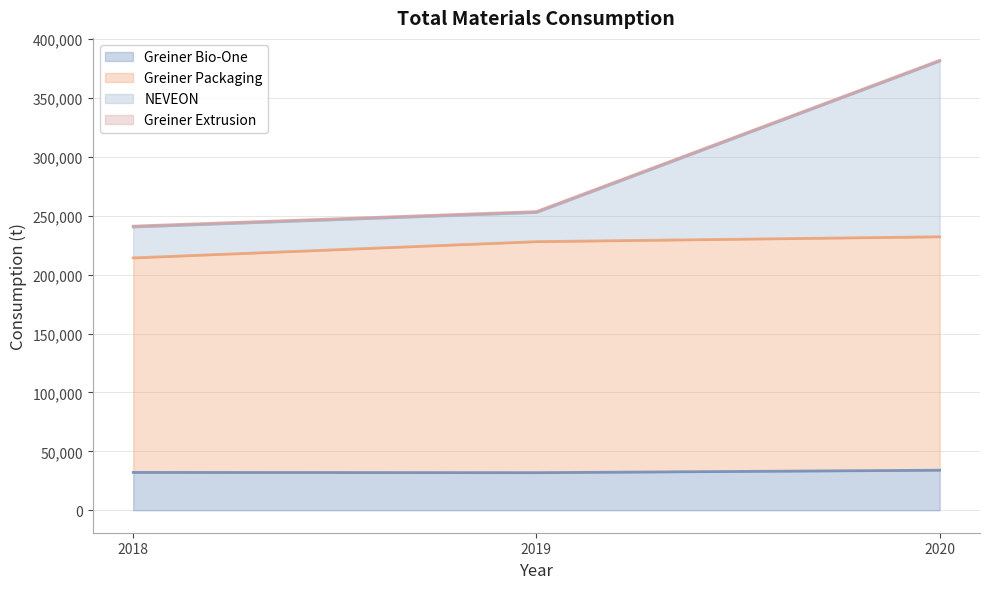

True or false: NEVEON has a value of 240389.8 at 2018.

True